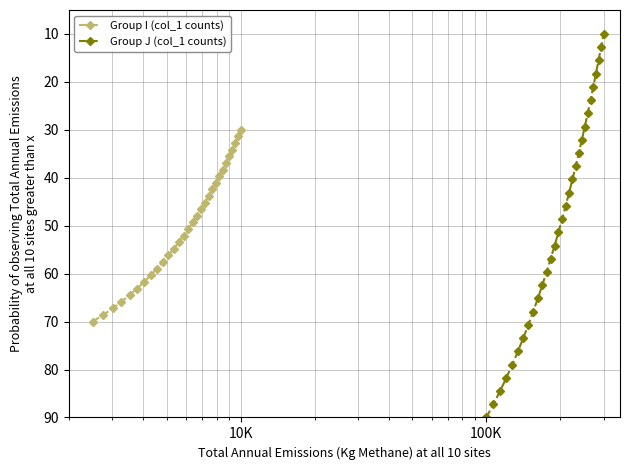

What is the value of the Group I (col_1 counts) point at the 6th from the left?

63.1